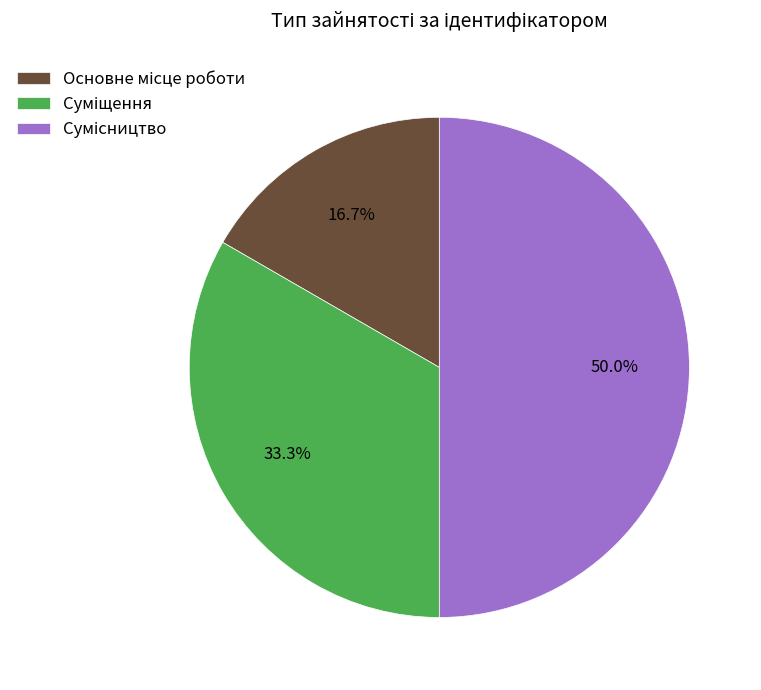

Does any single category account for the majority?

No